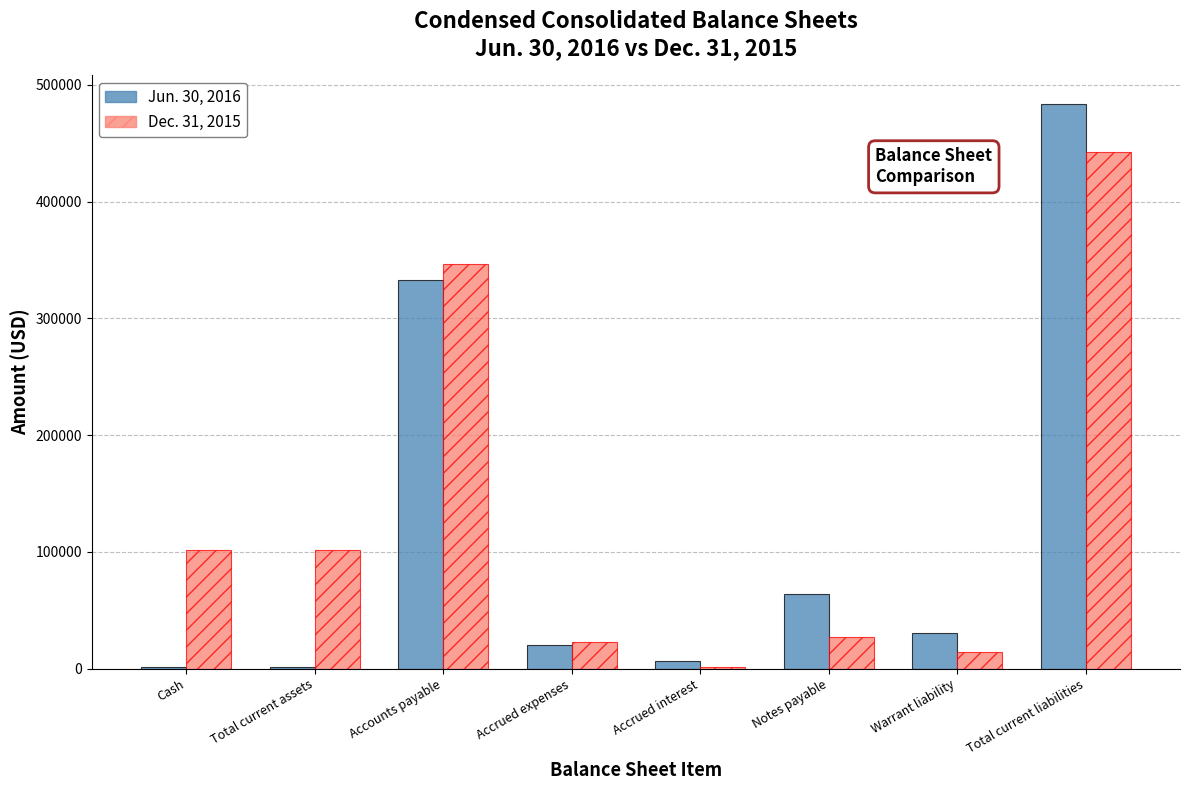

At which label does Jun. 30, 2016 reach its peak?

Total current liabilities